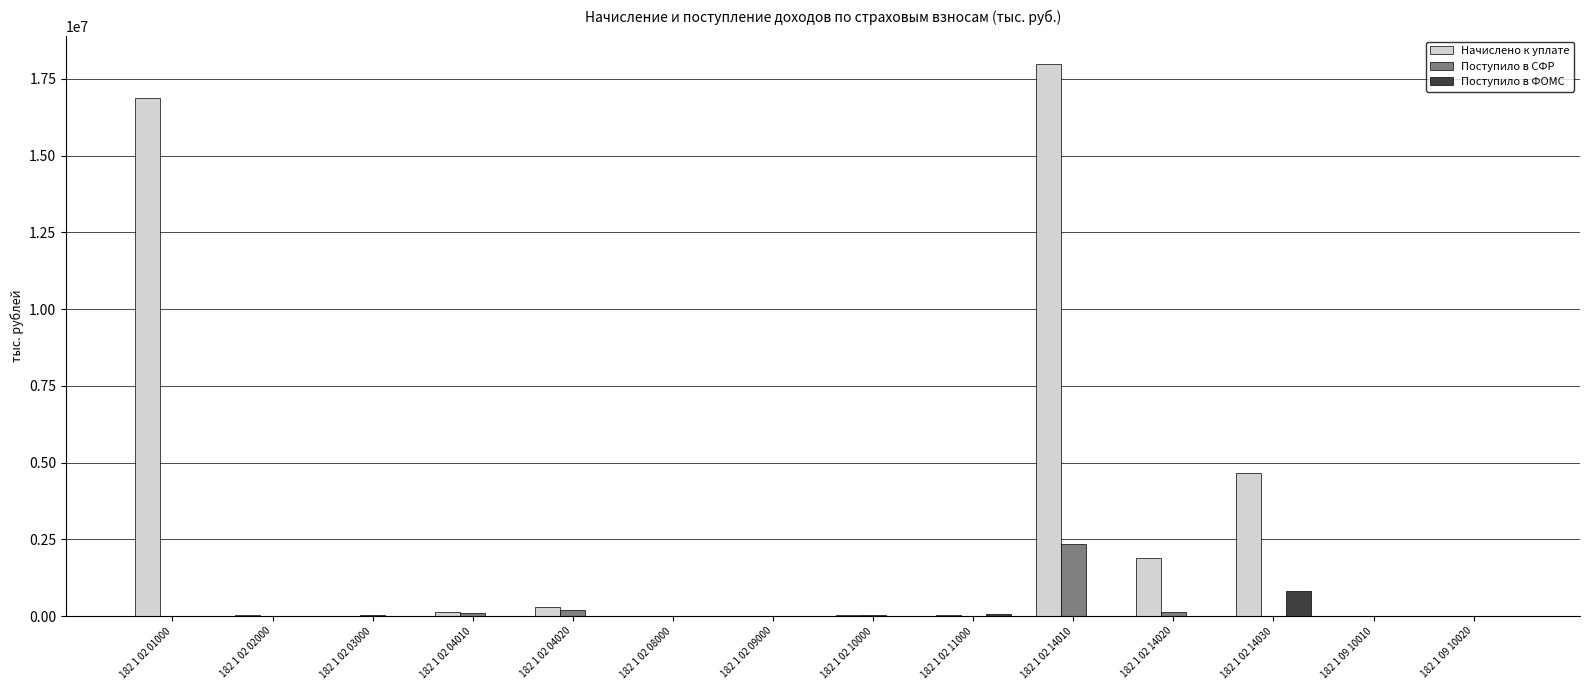

What are all the series names shown in the legend?

Начислено к уплате, Поступило в СФР, Поступило в ФОМС